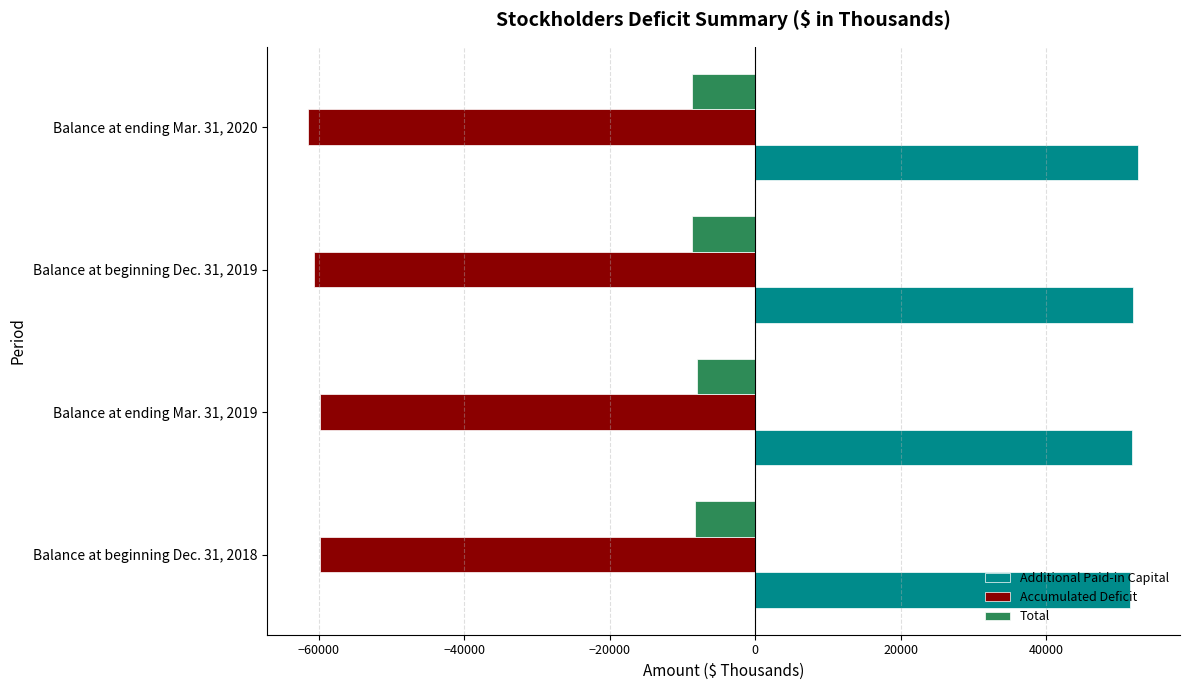

How many data points does each series have?

4